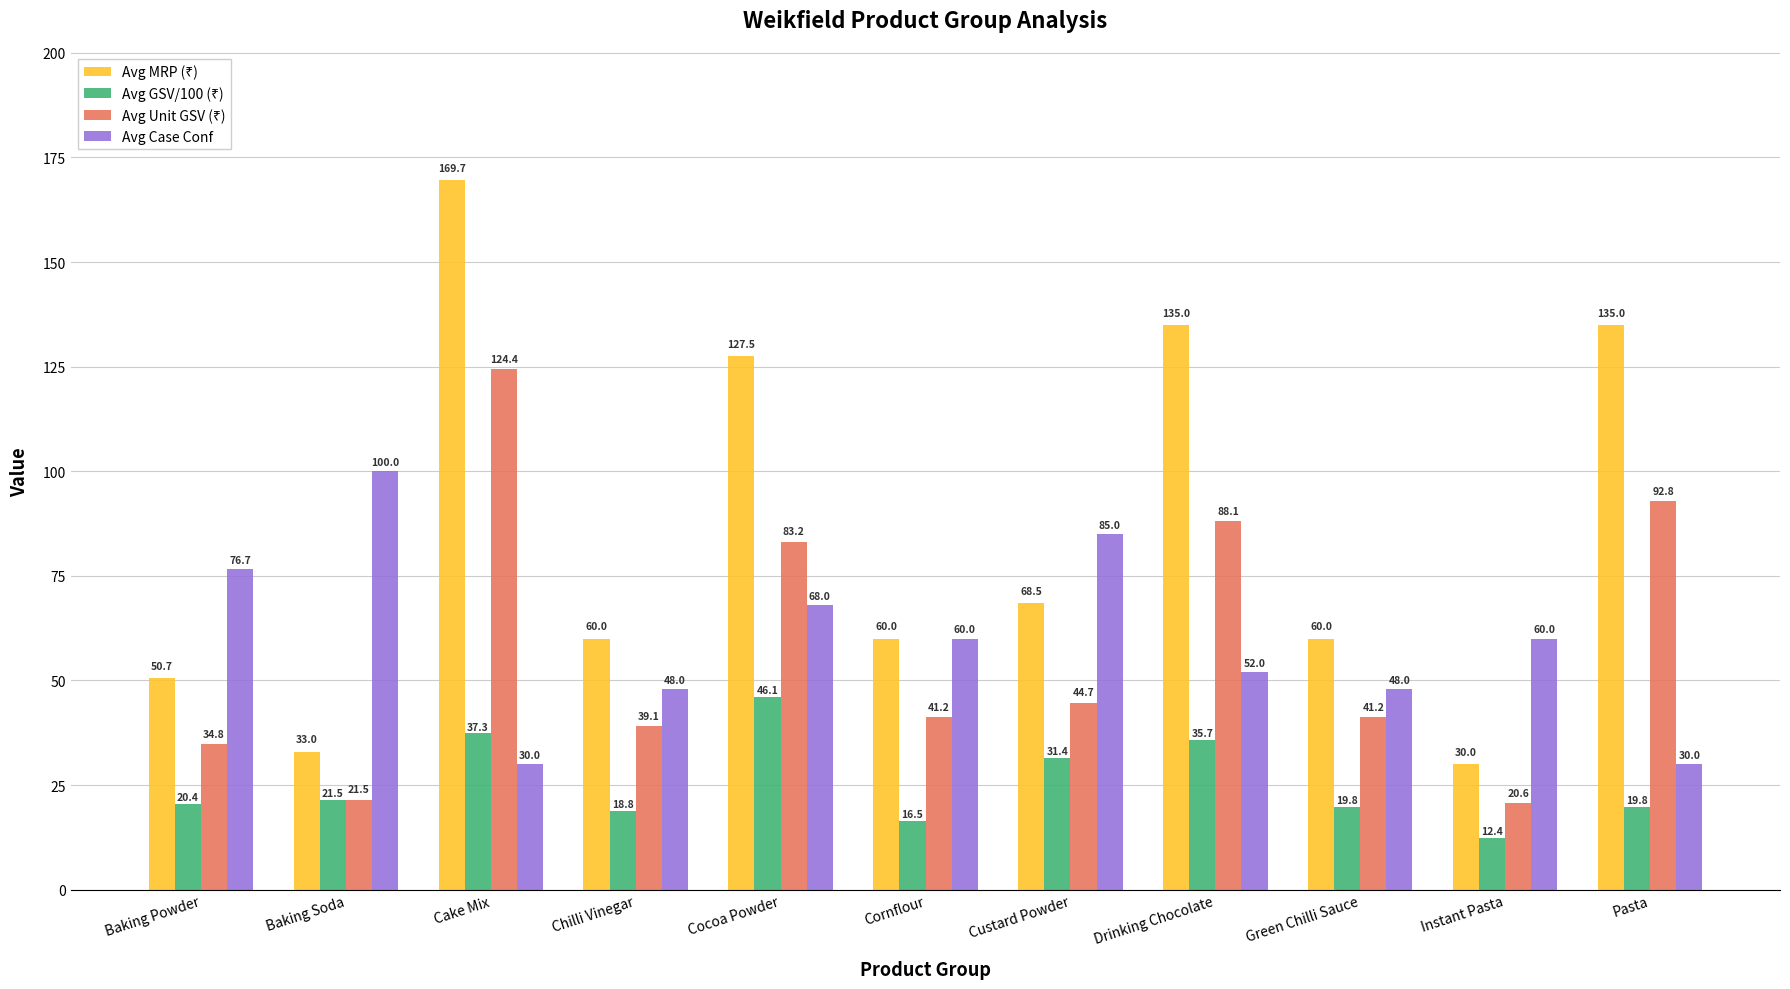

What is the label of the 9th bar from the left?

Green Chilli Sauce